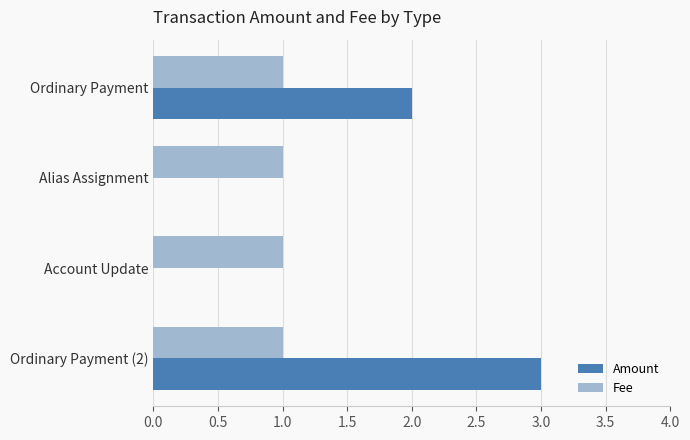

What is the total value across all series at Account Update?

1.0